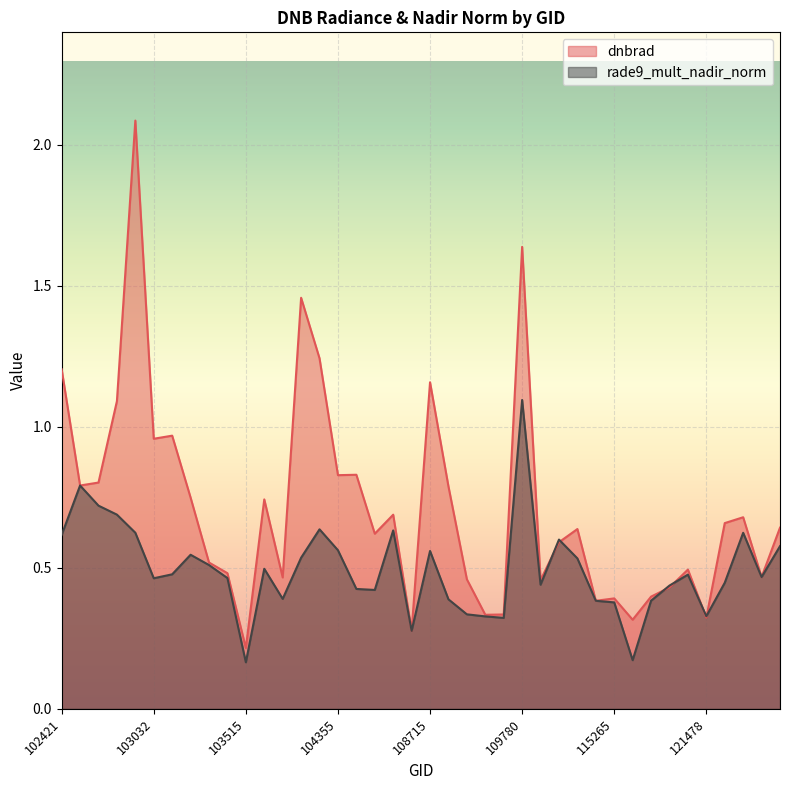

What is the total value across all series at 102671?

1.6